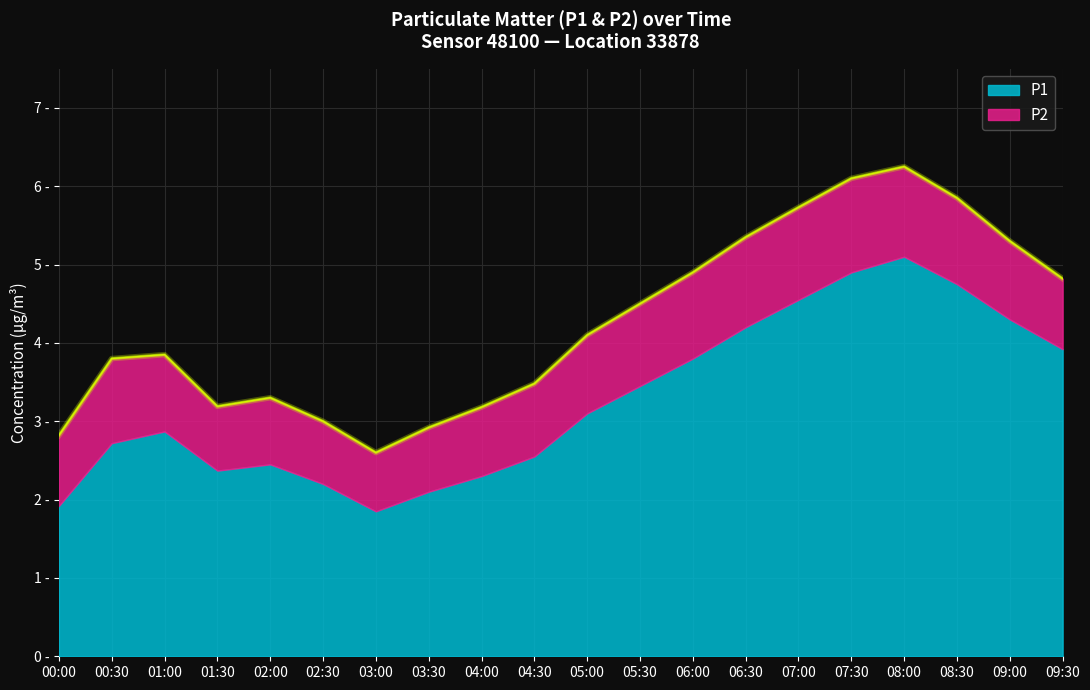

What is the label of the 9th point from the left?

04:00